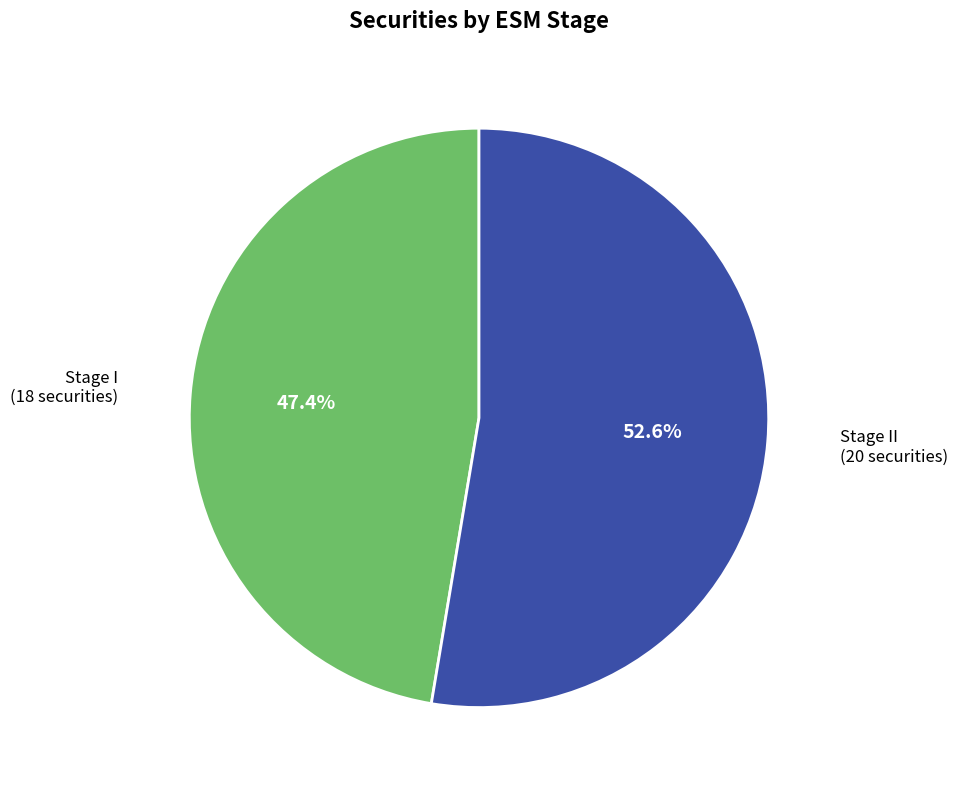

What percentage do Stage II (20 securities) and Stage I (18 securities) together represent?

100.0%